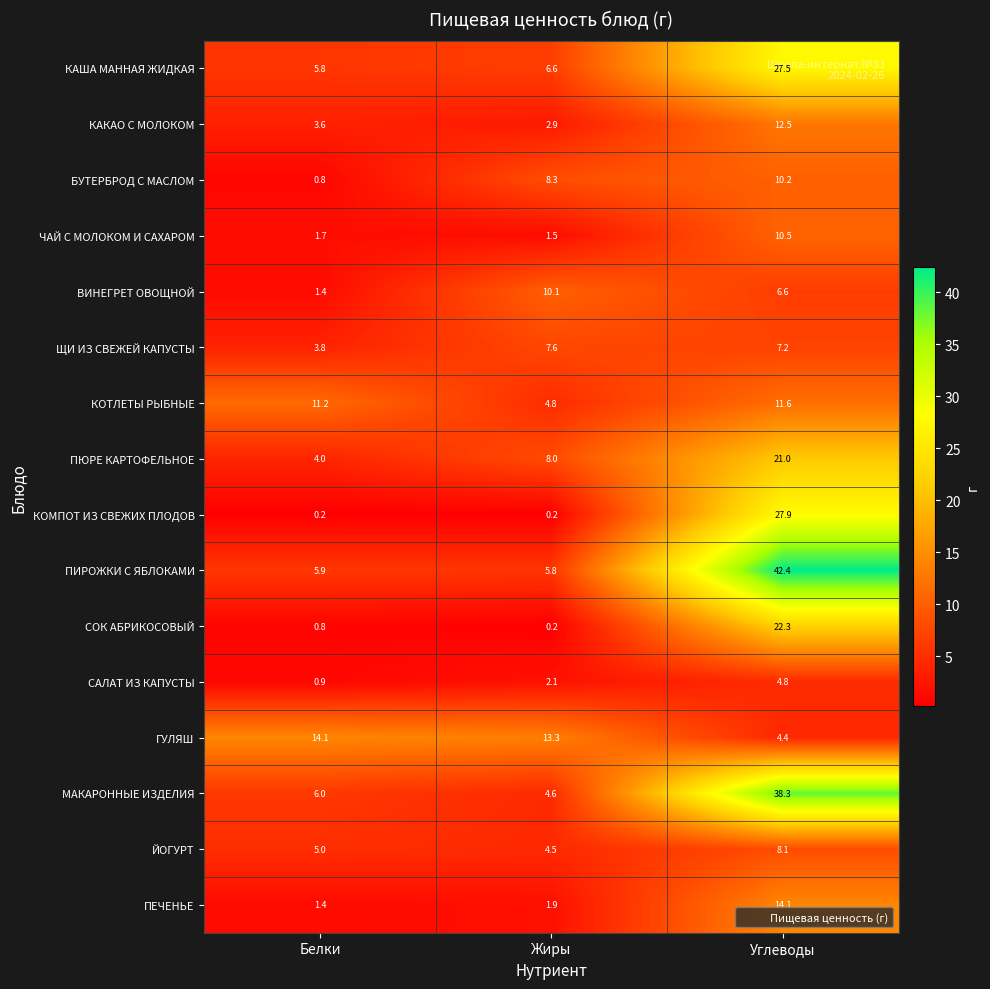

Which series has the largest total across all categories?

ПИРОЖКИ С ЯБЛОКАМИ